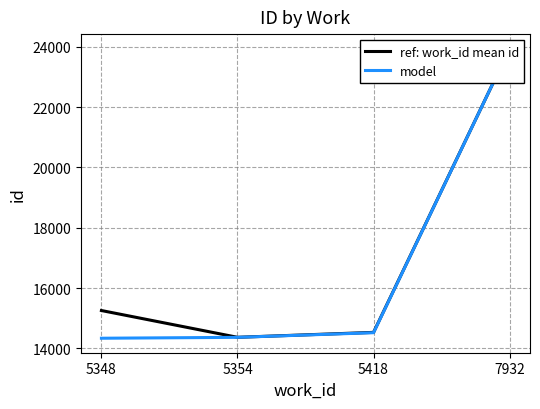

How many lines are shown in the chart?

2